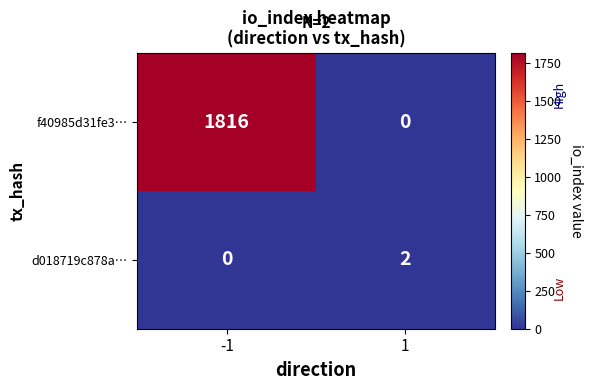

How many values in d018719c878a… are above zero?

1